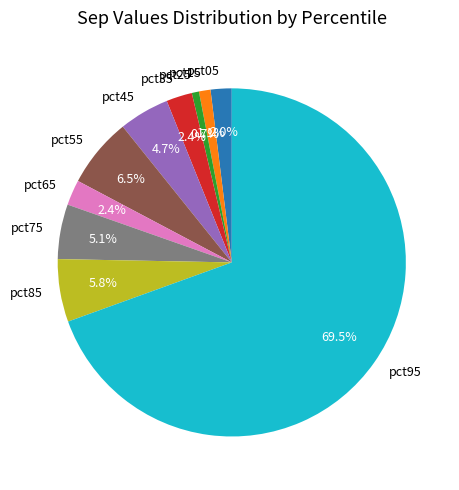

Does pct05 represent more than half of the total?

No